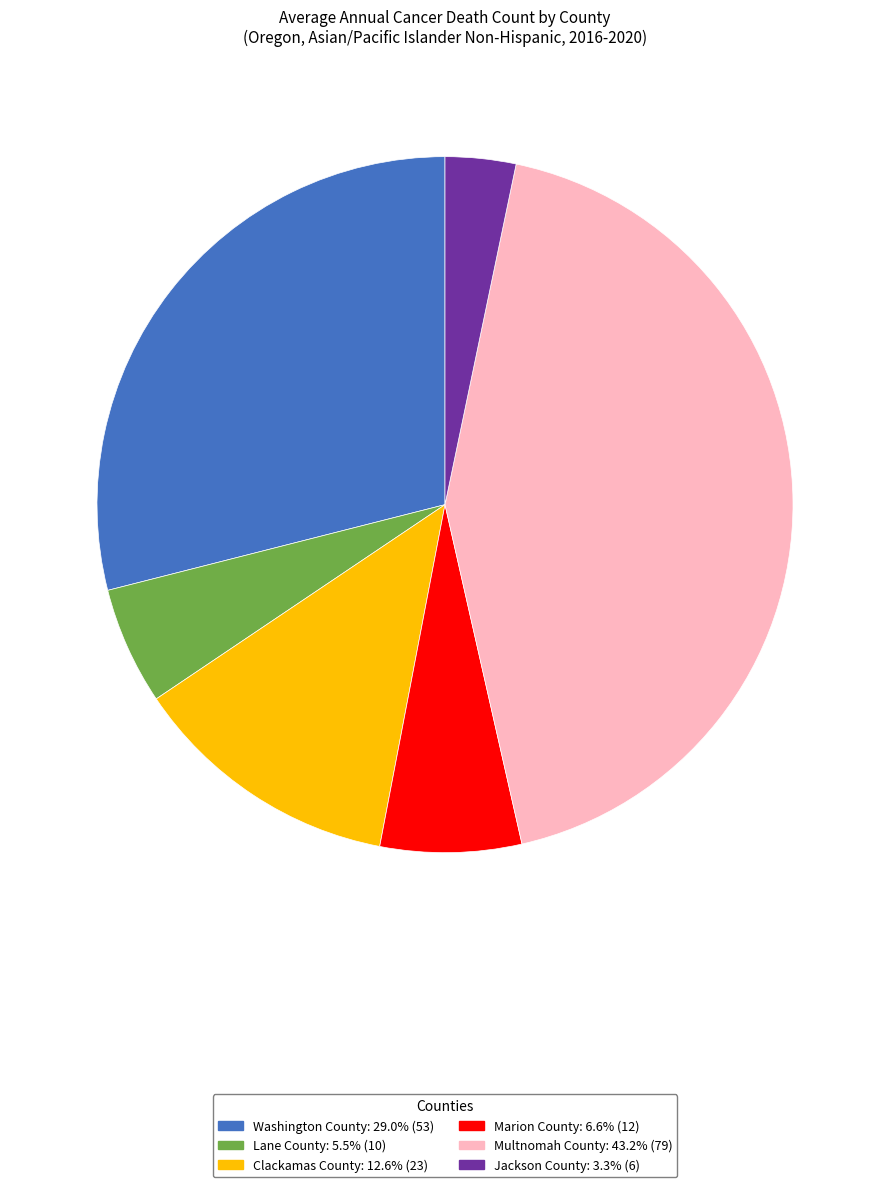

What is the ratio of the value at Marion County to the value at Lane County?

1.2